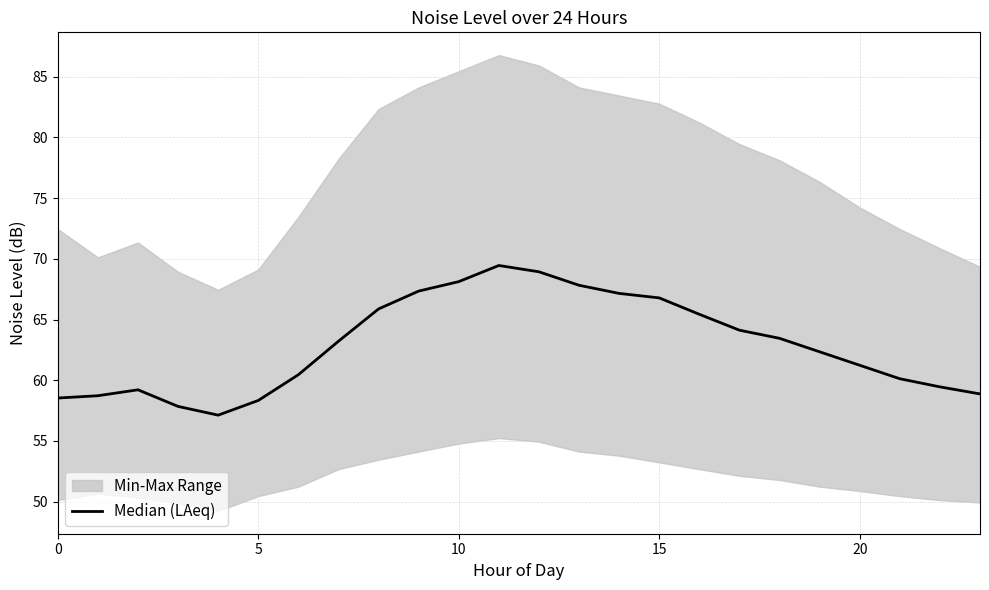

What is the ratio of the value at 15 to the value at 0?

1.1